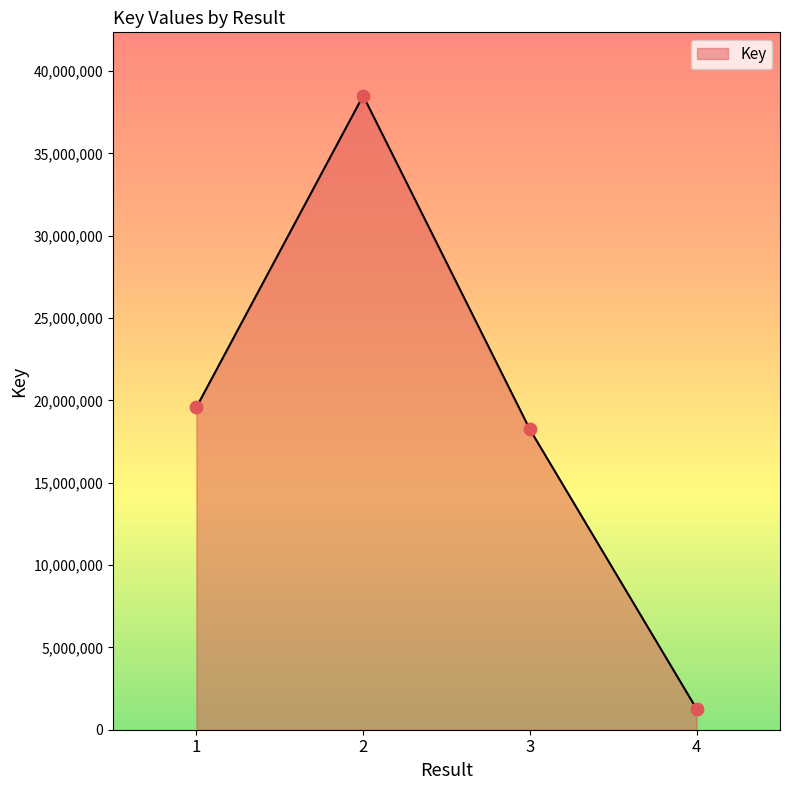

What is the ratio of the value at 2 to the value at 1?

2.0